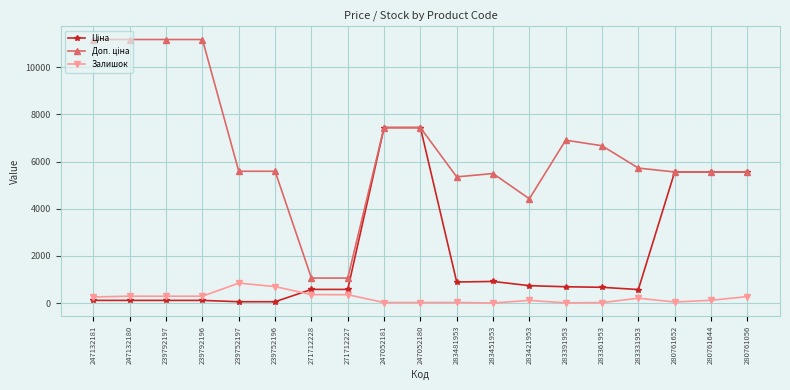

The Залишок series shows 698.0 at 239752196. True or false?

True